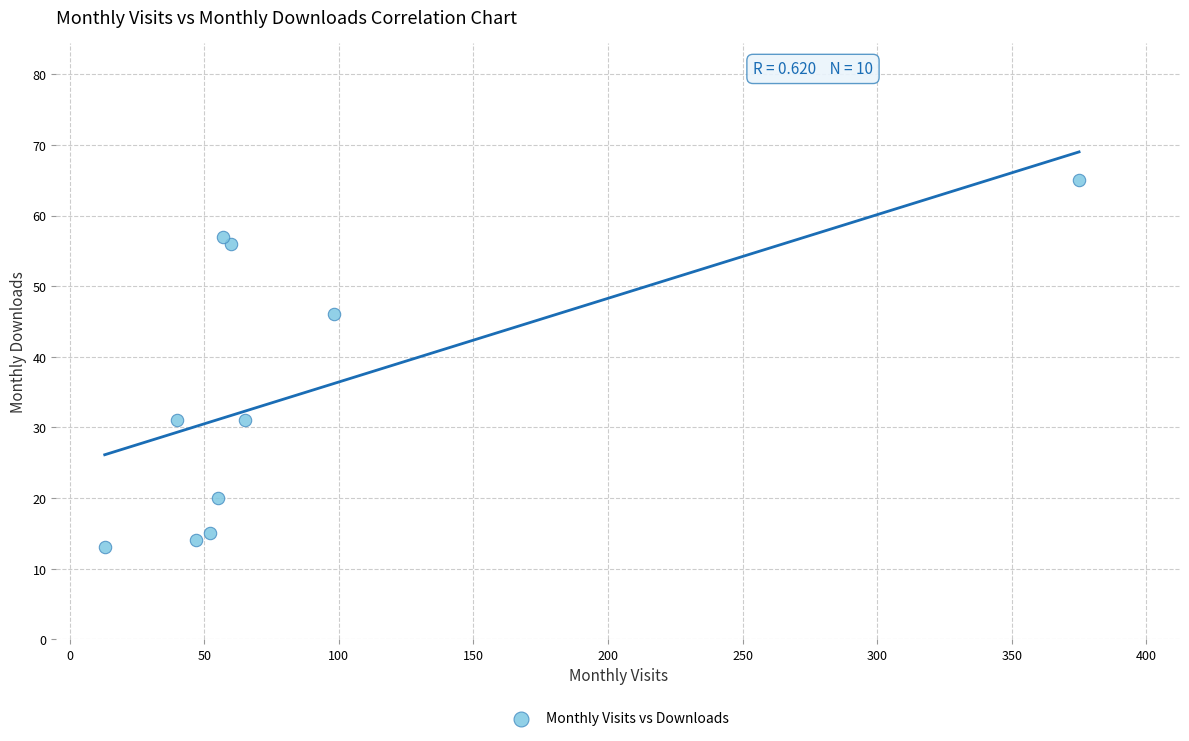

What Y value in the scatter plot is closest to 39?

46